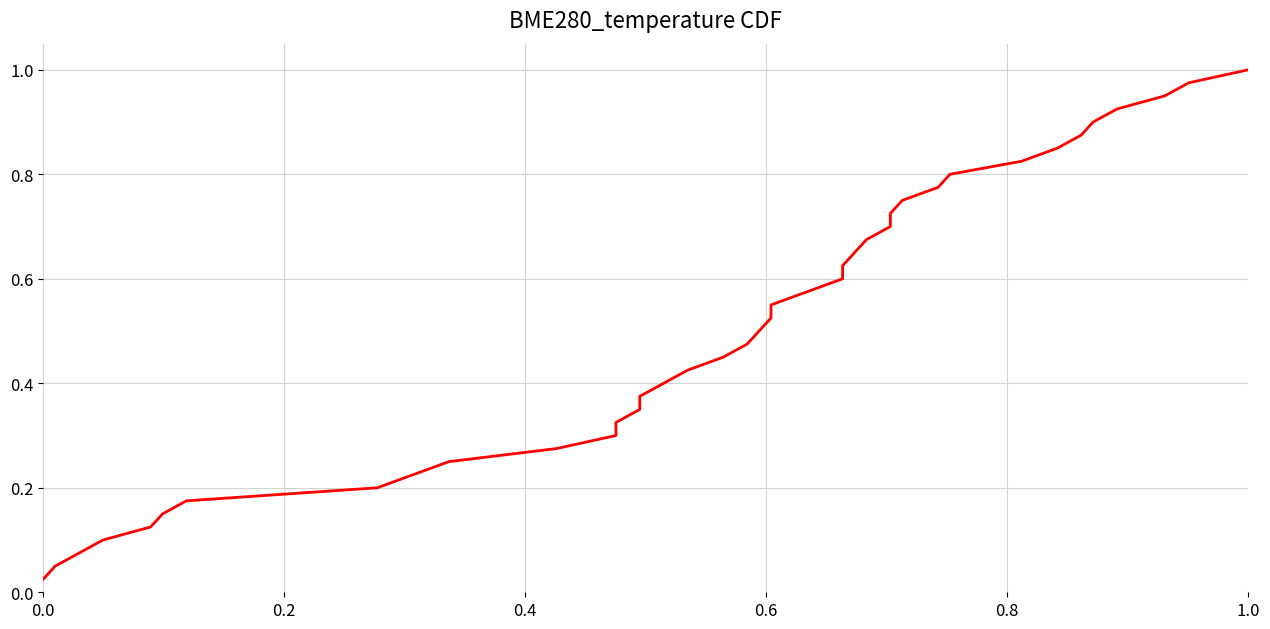

What position from the left is 1.0?

6